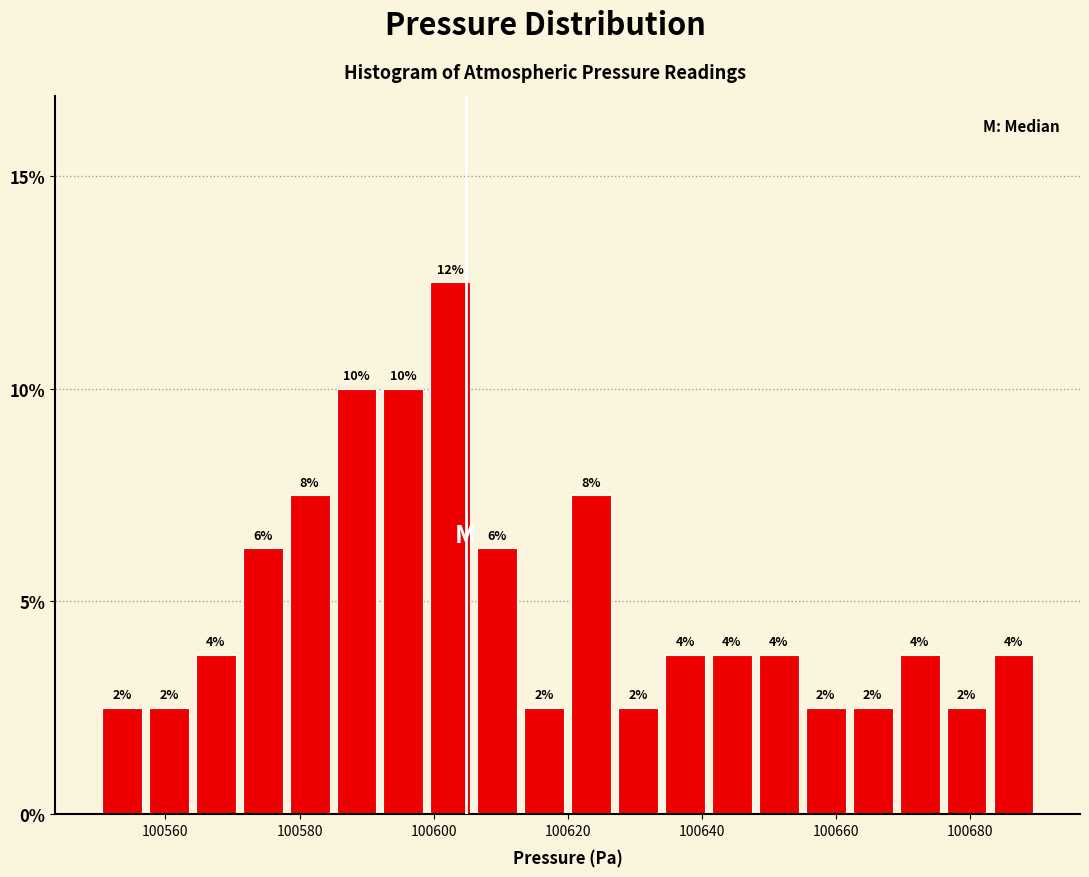

Around what value on the x-axis is the tallest bar? Give the approximate position of its centre, as read against the axis.

100602